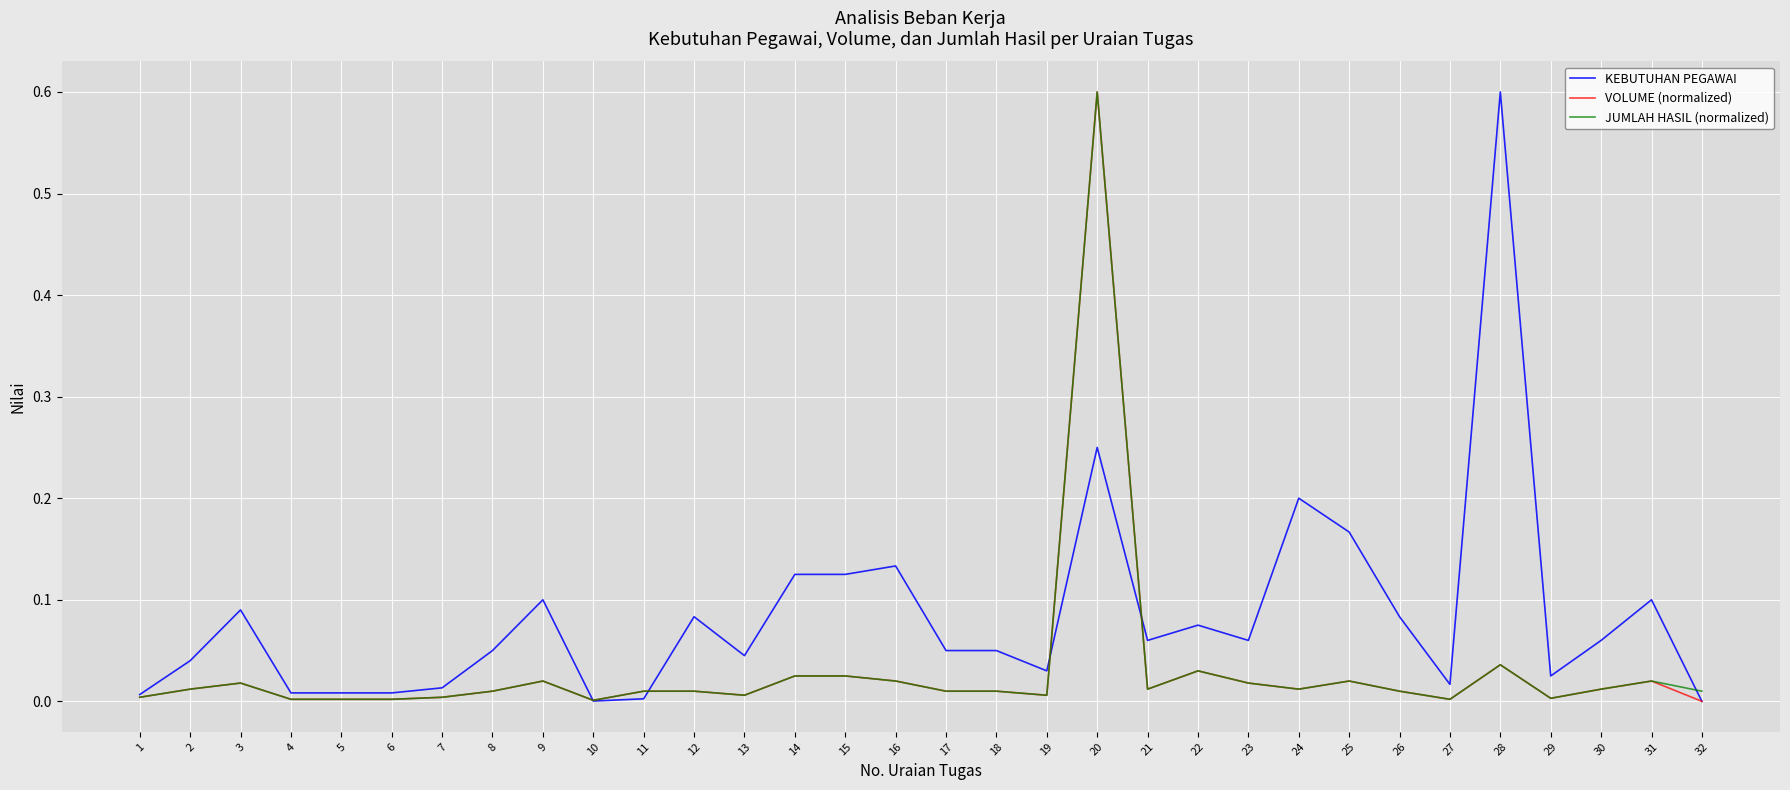

What is the sum of all JUMLAH HASIL (normalized) values?

1.0